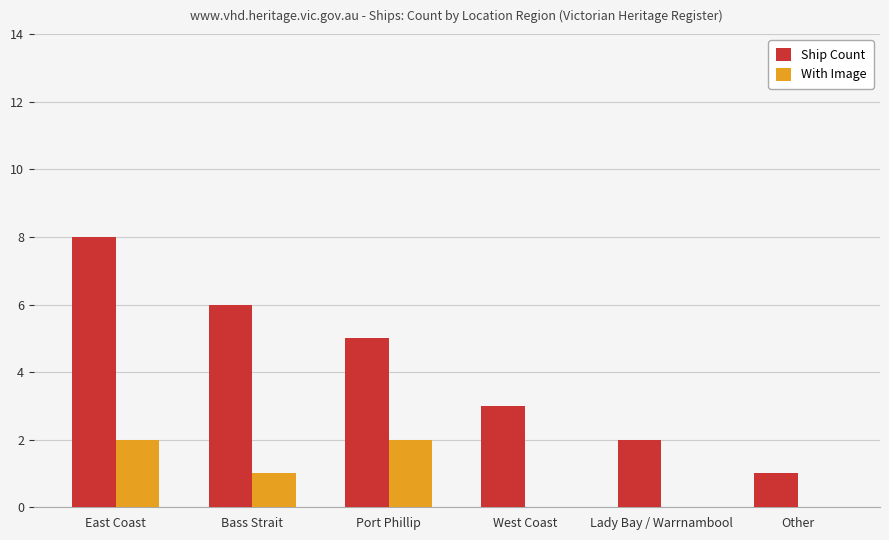

What is the greatest value displayed?

8